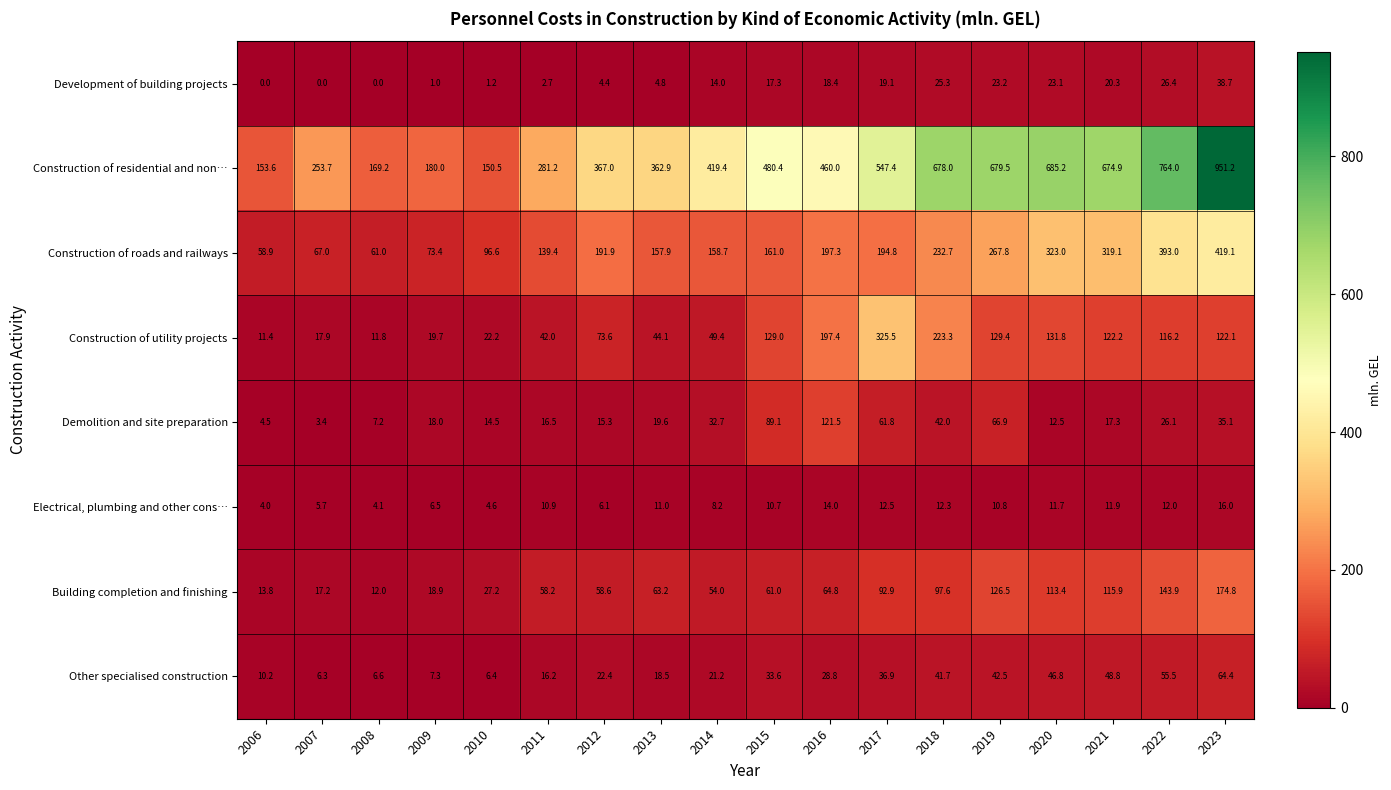

At which category is the sum across all series the highest?

2023